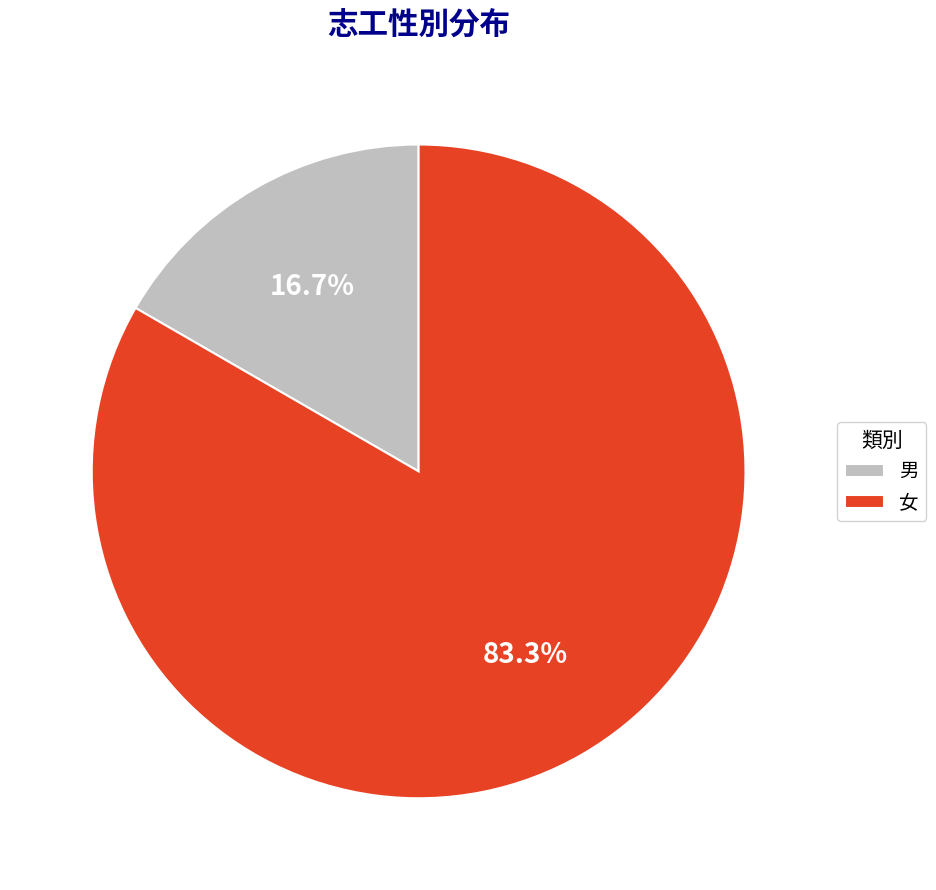

What is the total percentage of 男 and 女?

100.0%